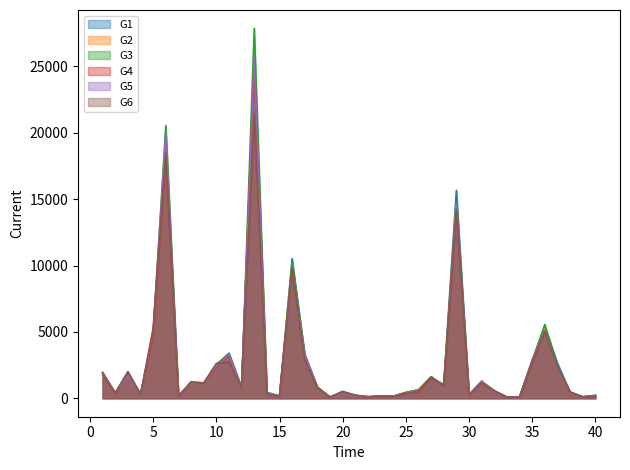

Between 12 and 8, which is larger?

8